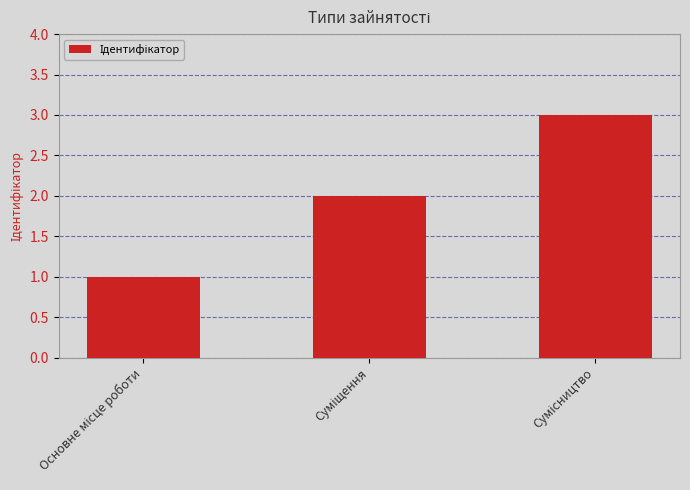

Reading left to right, extract all data points from this chart.

1	2	3